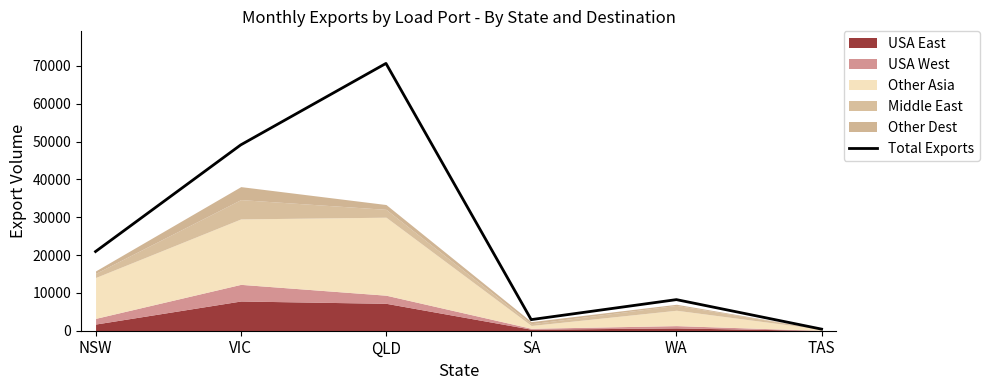

How many data points does each series have?

6